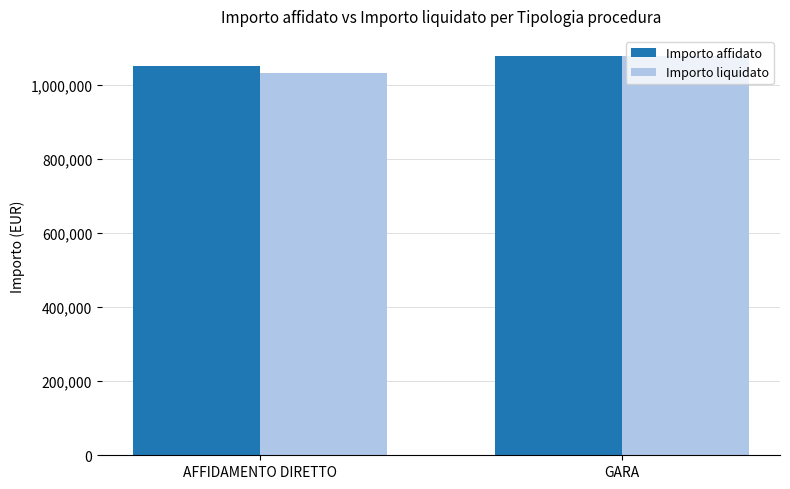

What is the total value across all series at GARA?

2156081.8